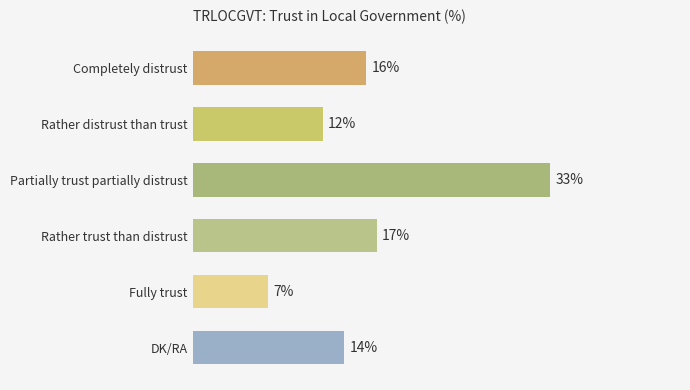

Between Partially trust partially distrust and Completely distrust, which is larger?

Partially trust partially distrust